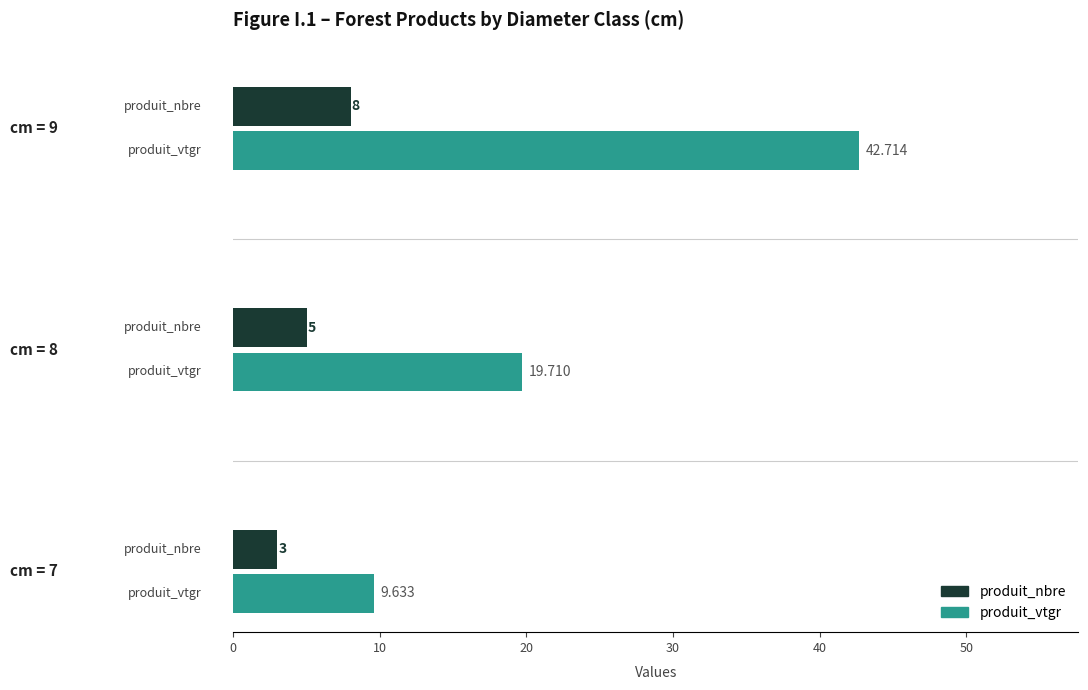

Which series has the largest total across all categories?

produit_vtgr